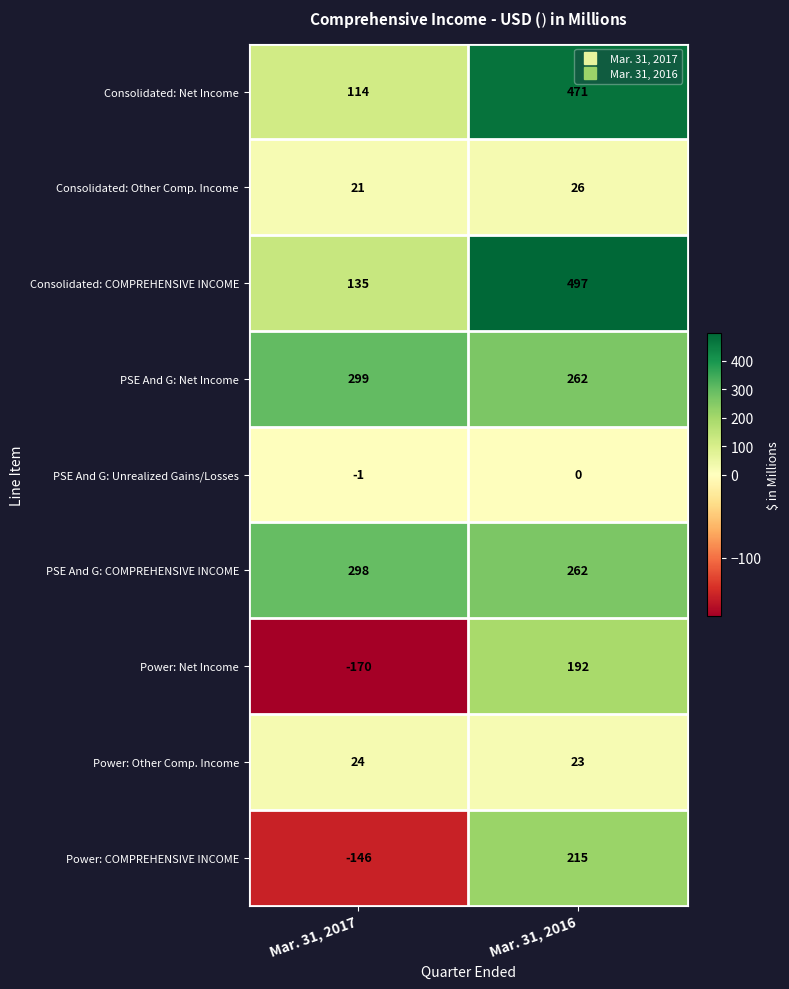

What is the lowest value of the Power: Other Comp. Income series?

23